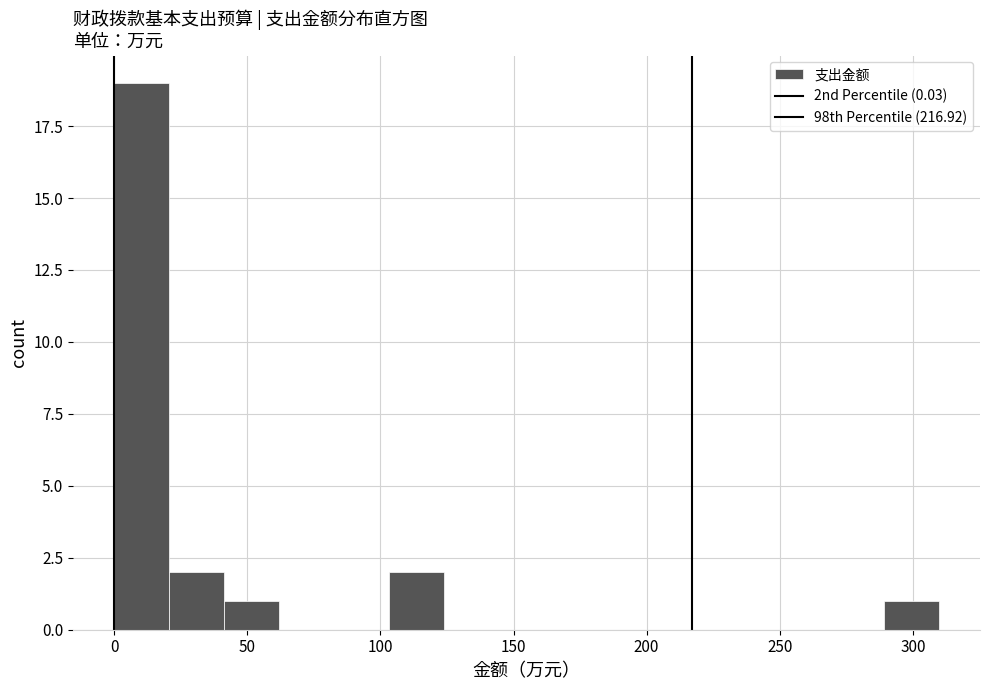

How tall is the bar that spans 40 to 60 on the x-axis? Neither the bar edges nor the heights are printed on the chart, so give them approximately, as read against the axes.

1